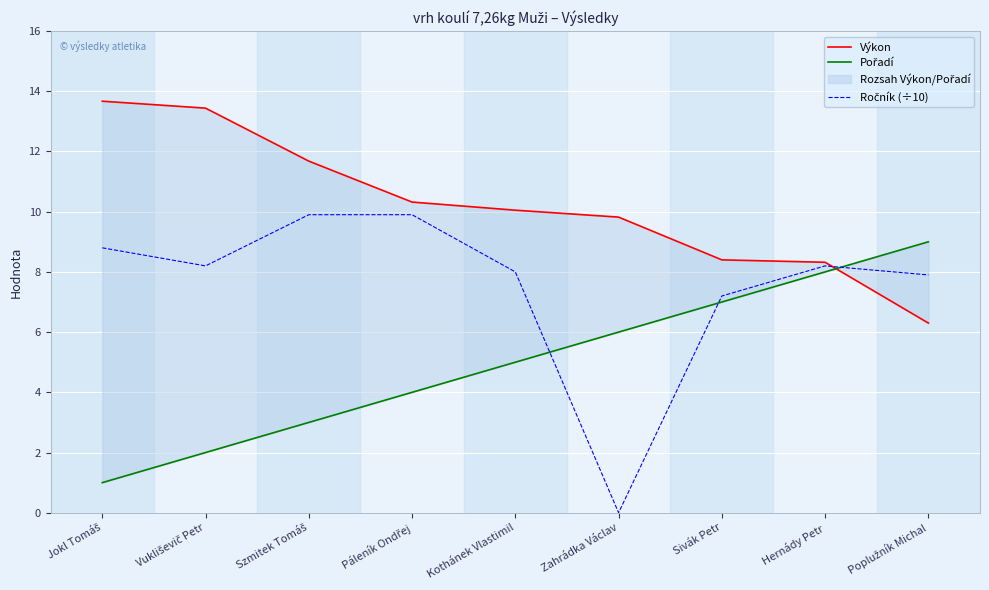

How many times do Pořadí and Výkon cross each other?

1